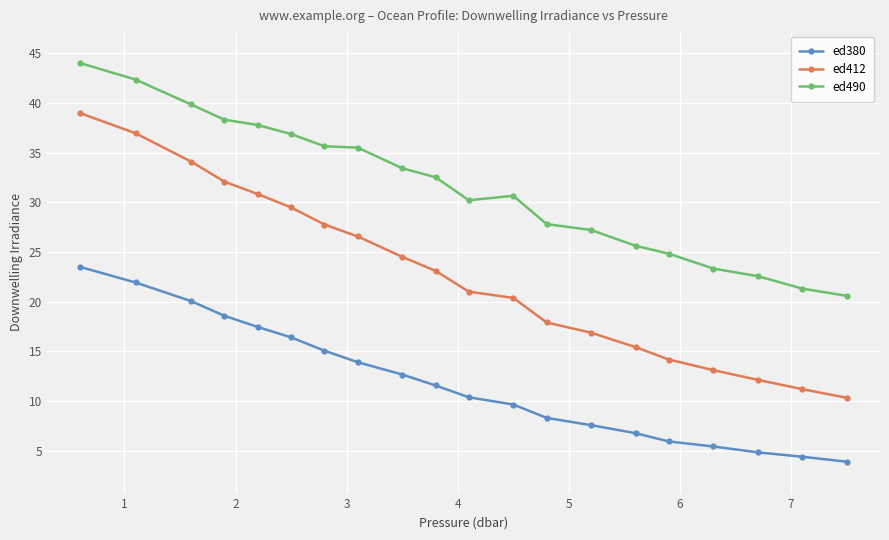

What is the value of the ed490 point at the 1st from the left?

44.0